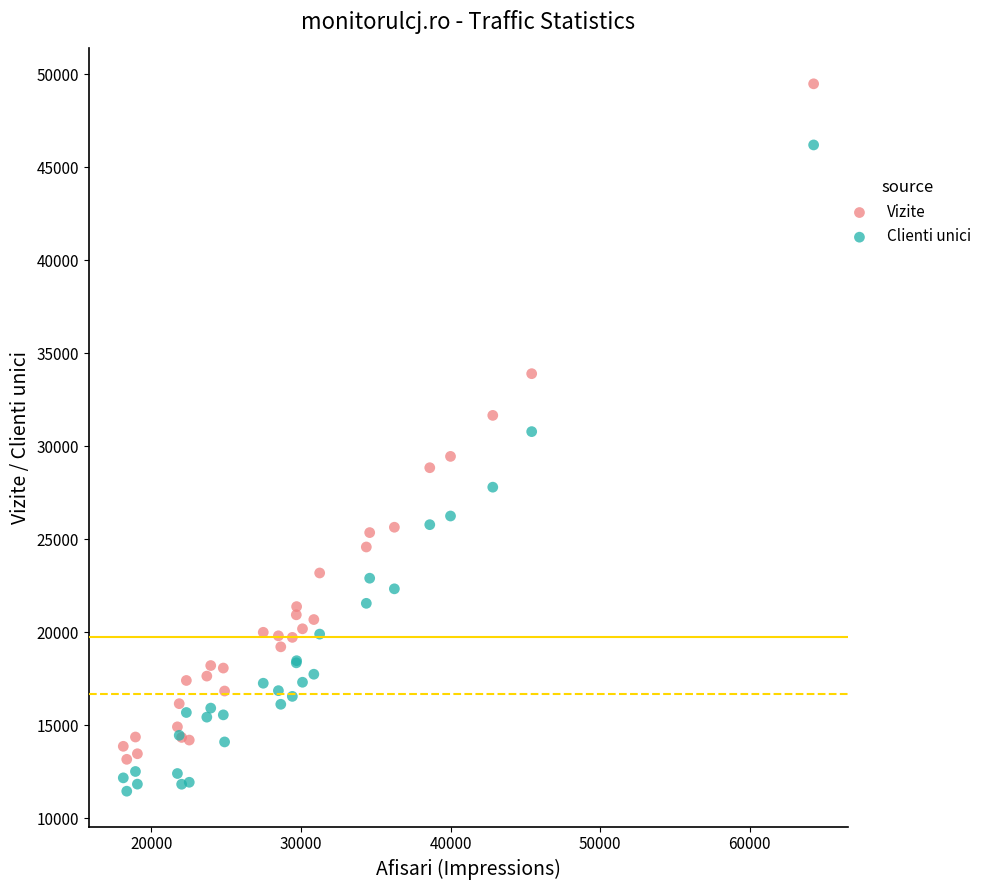

Which series reaches the minimum Y coordinate?

Clienti unici